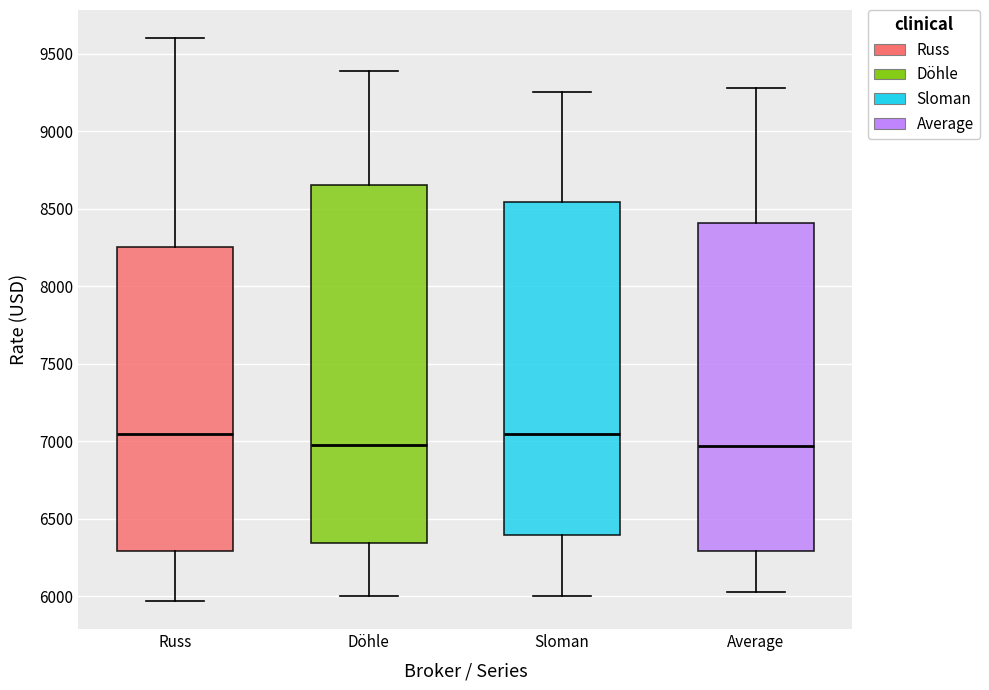

Reading left to right, read every box against the y-axis: the position of its median line, the range the box covers, and the ends of its whiskers. The values are not printed on the chart, so give them approximately, as read against the axis.

Russ: median 7050, box 6300 to 8250, whiskers 5950 to 9600
Döhle: median 7000, box 6350 to 8650, whiskers 6000 to 9400
Sloman: median 7050, box 6400 to 8550, whiskers 6000 to 9250
Average: median 6950, box 6300 to 8400, whiskers 6050 to 9300